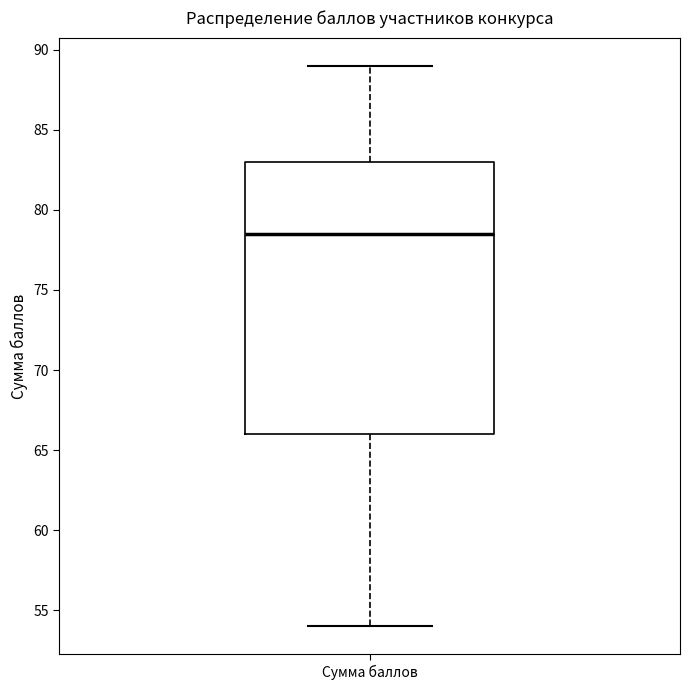

Where does the lower whisker of the box for Сумма баллов end on the y-axis? The values are not printed on the chart, so give them approximately, as read against the axis.

54.0